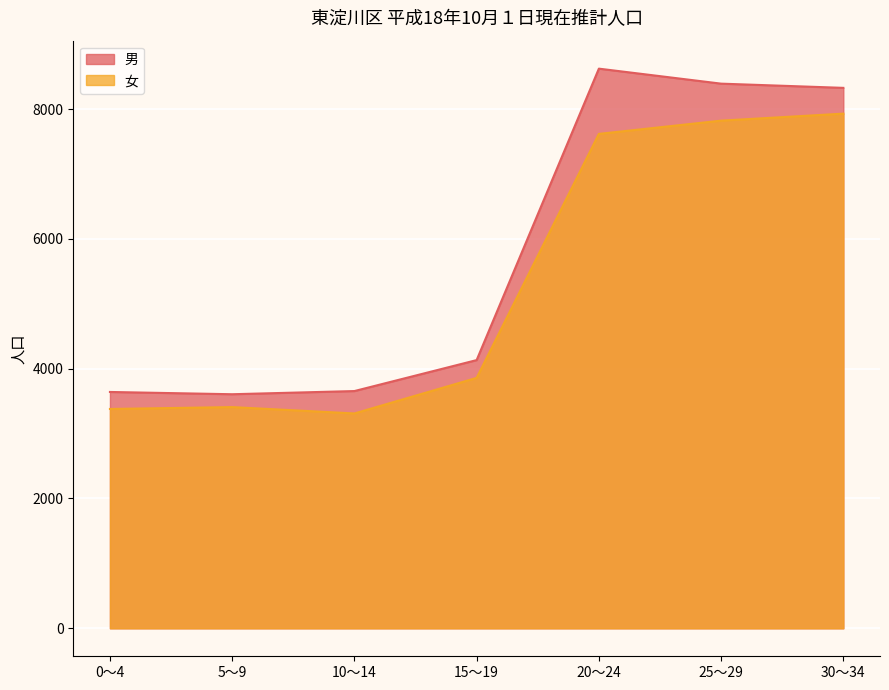

What is the sum of all 男 values?

40373